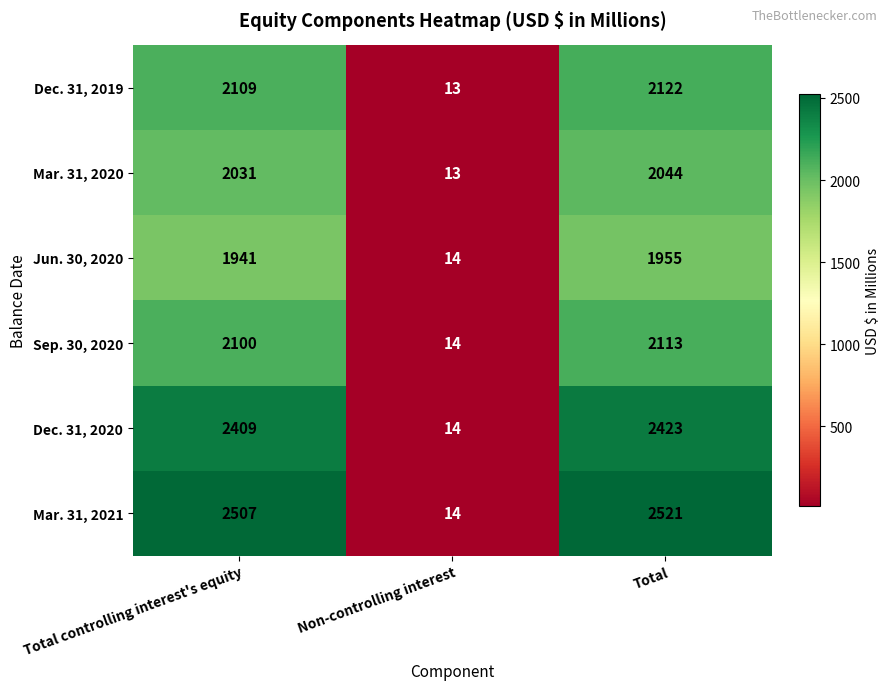

The Jun. 30, 2020 series shows 14 at Non-controlling interest. True or false?

True